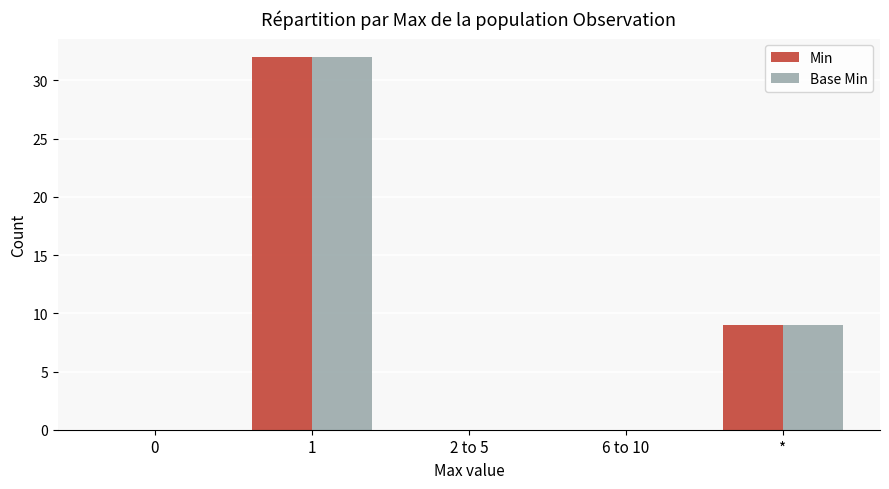

At which label is Min closest to 16?

*